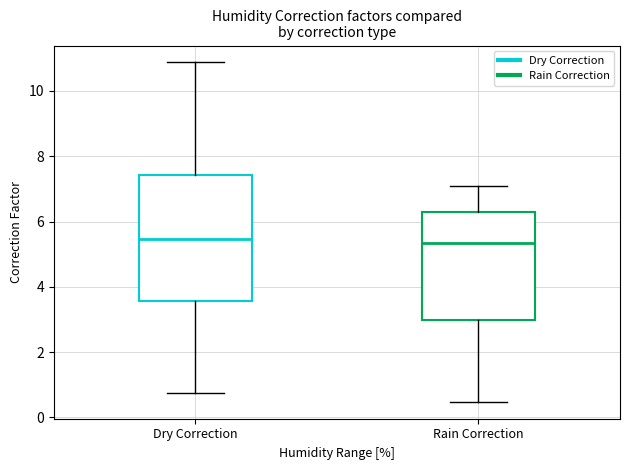

Where does the lower whisker of the box for Dry Correction end on the y-axis? The values are not printed on the chart, so give them approximately, as read against the axis.

0.8